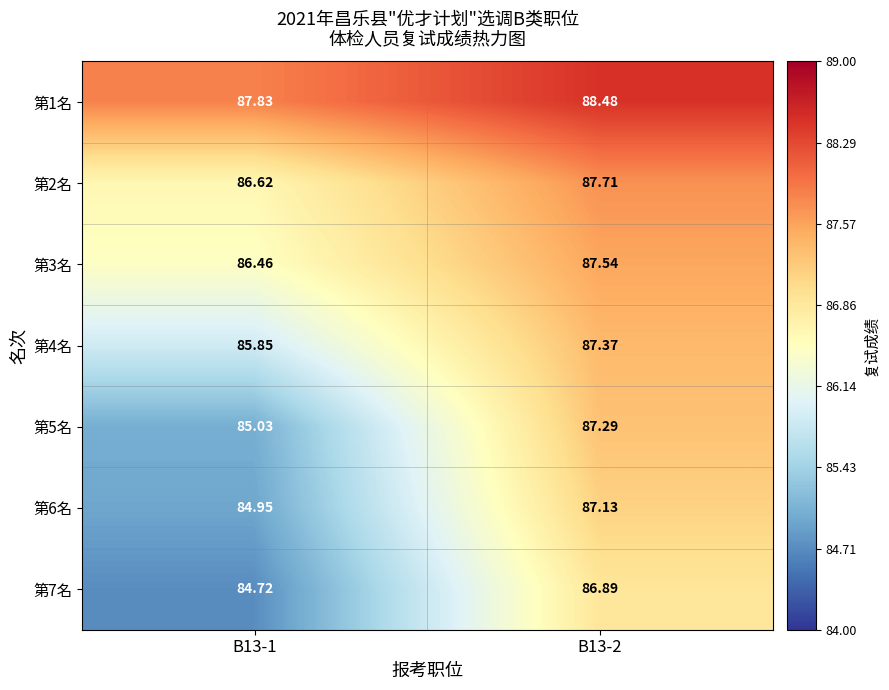

At B13-1, list the series in order from smallest to largest.

第7名, 第6名, 第5名, 第4名, 第3名, 第2名, 第1名